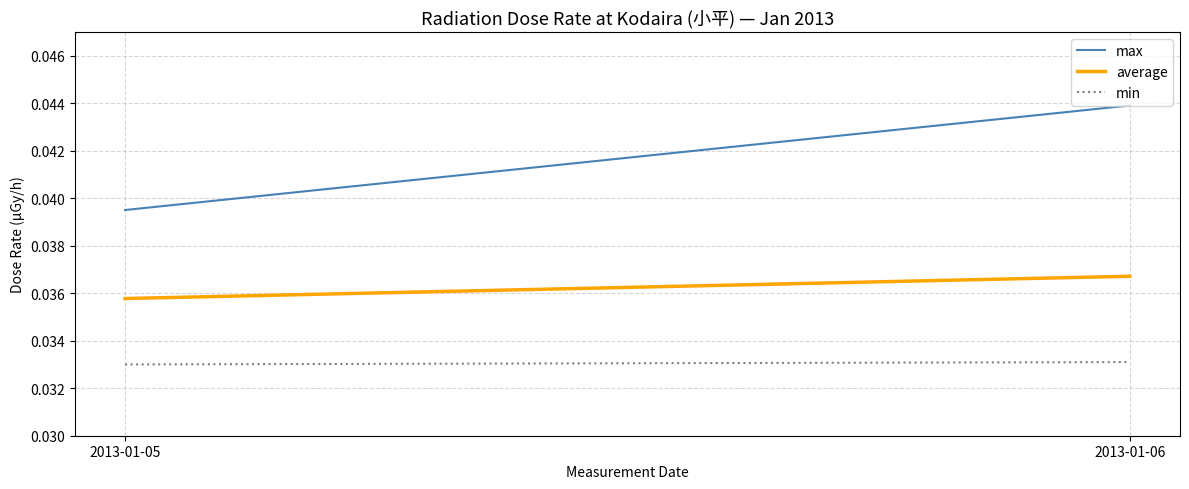

List the series in order of their peak value, highest first.

max, average, min